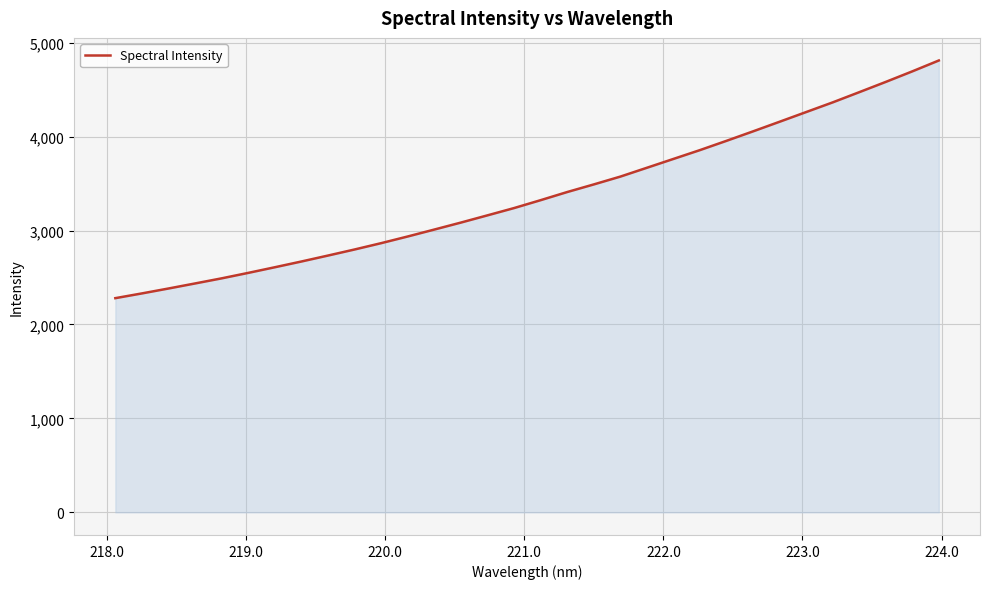

What is the maximum value shown in the chart?

4810.4